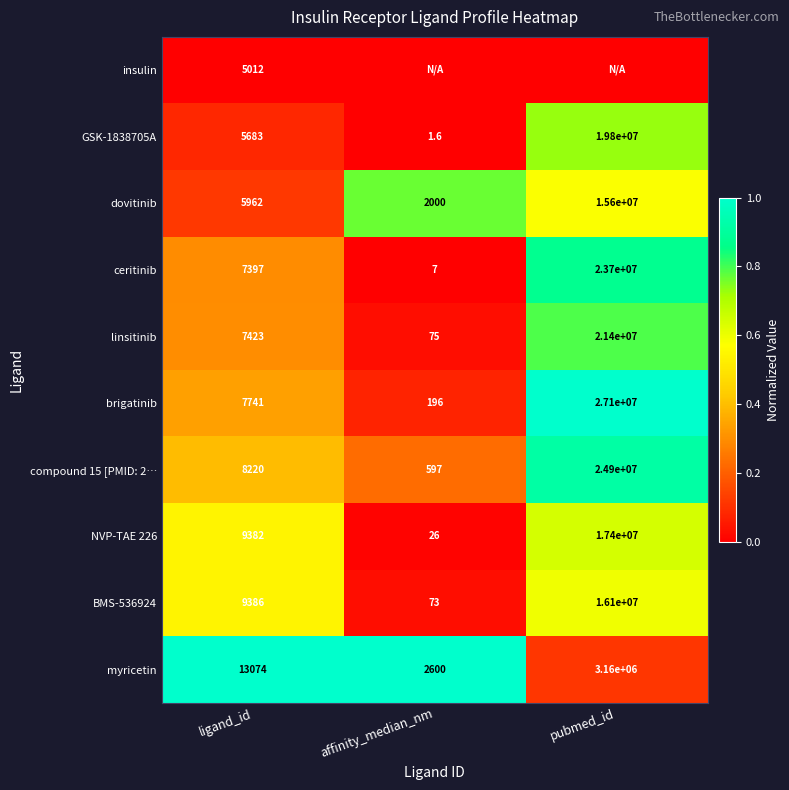

Read the NVP-TAE 226 value at pubmed_id.

17400000.0